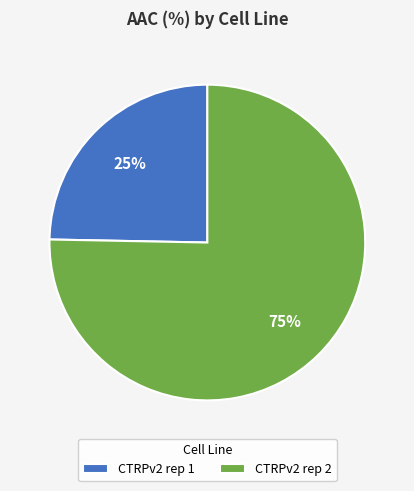

Is there a majority slice in this chart?

Yes